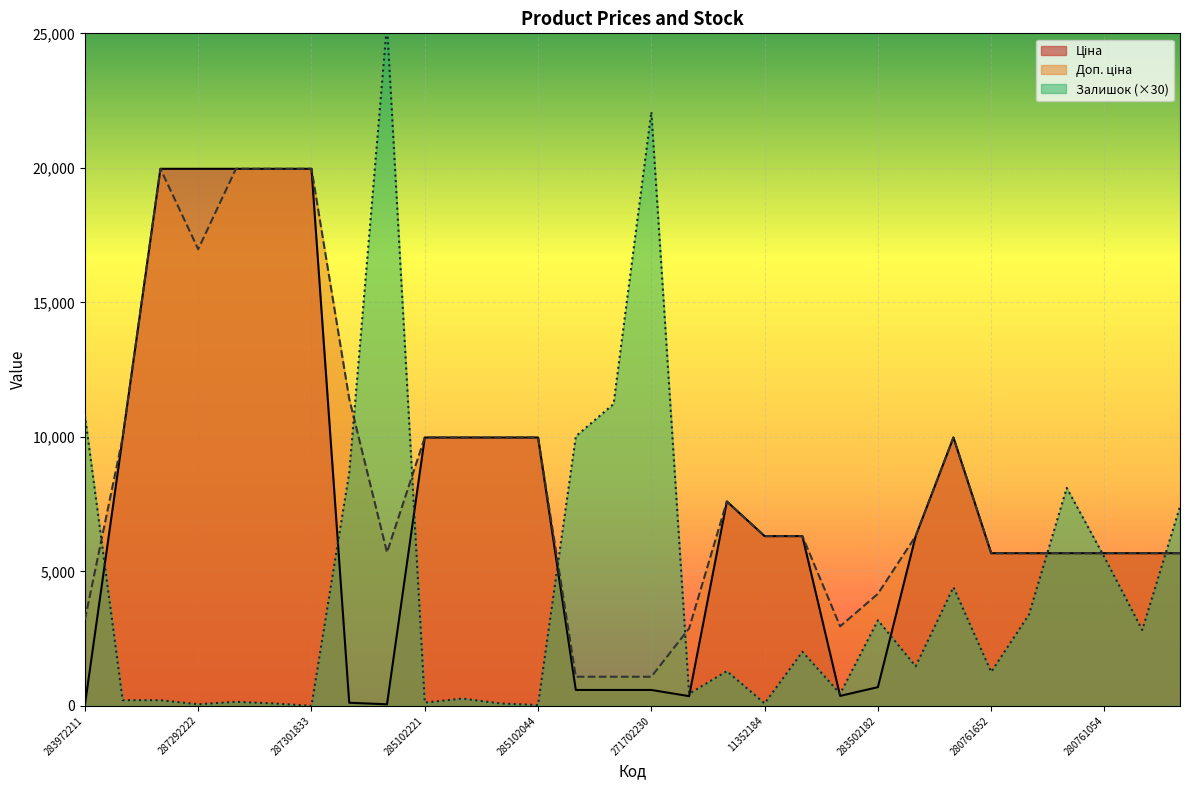

Is the value of Доп. ціна at 287302224 greater than the value of Залишок at 280761652?

Yes